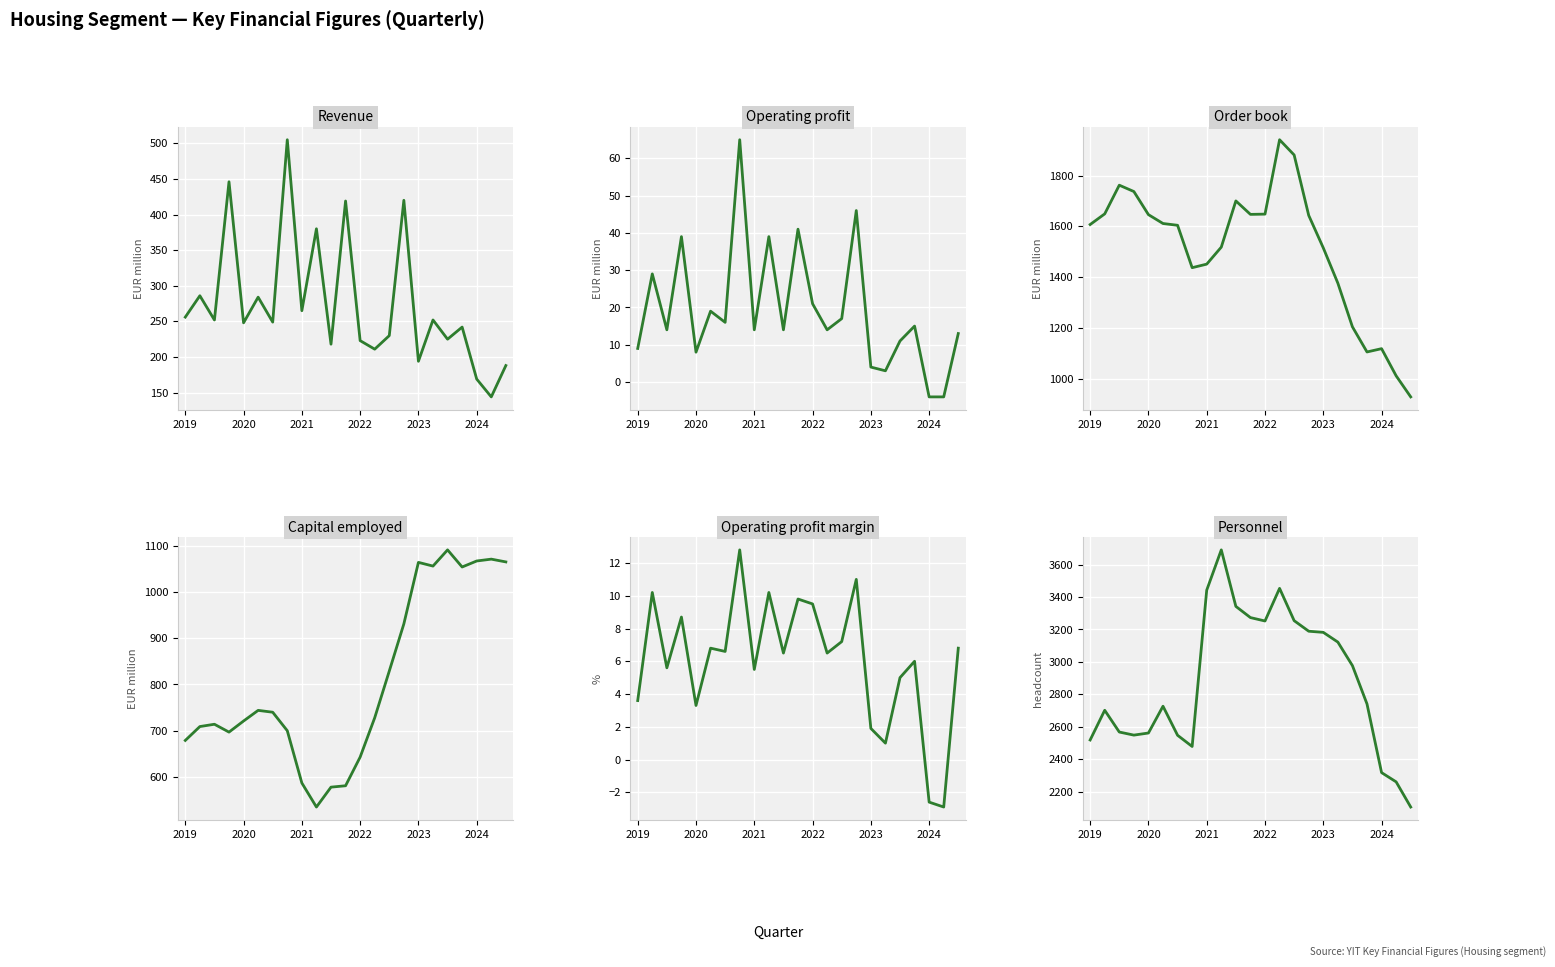

Which series has the widest spread of values?

Personnel